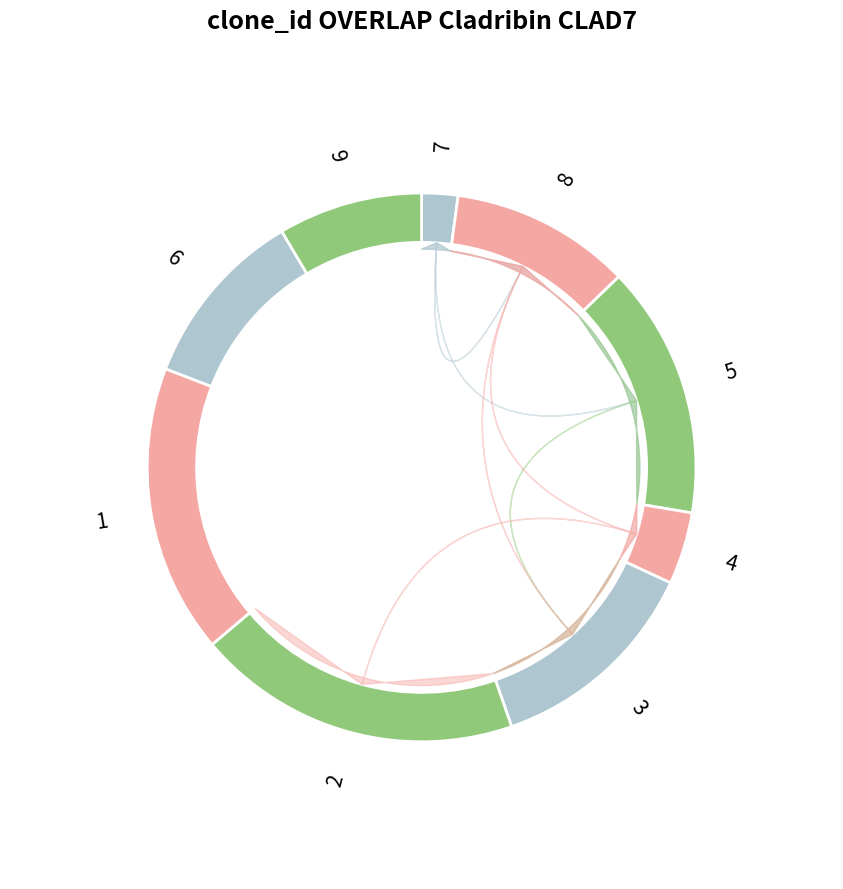

Combined, what portion of the pie is 3 and 9?

21.3%